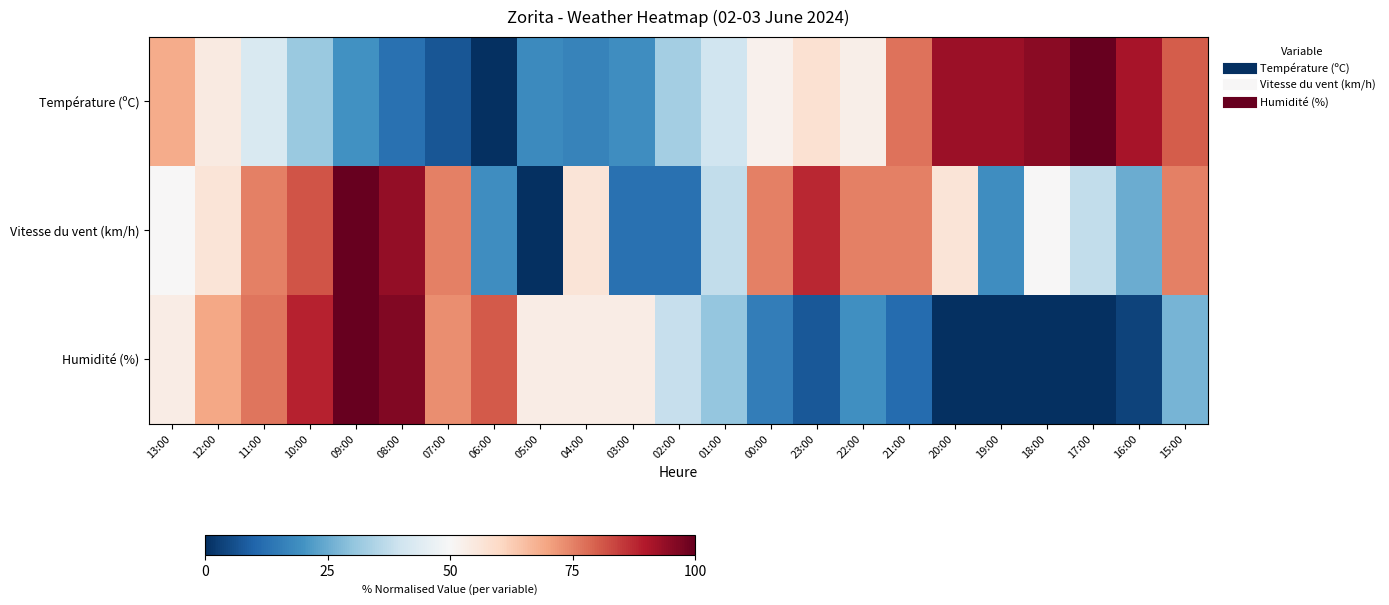

What is the difference between the highest and lowest values at 23:00?

79.8